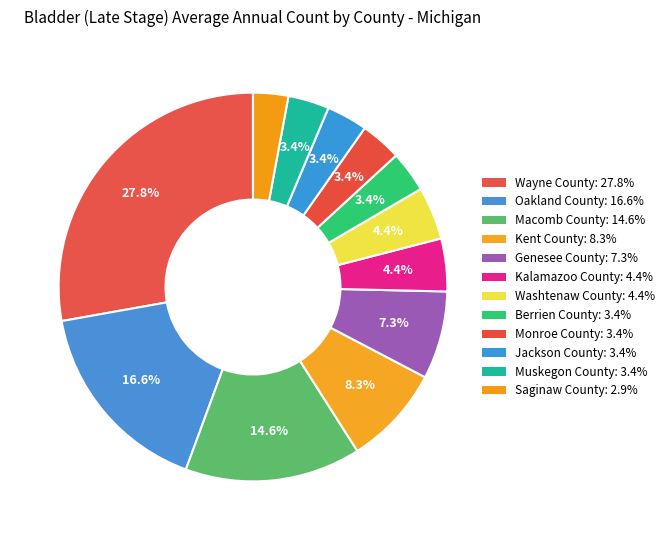

To the nearest percent, what is the difference between the Oakland County and Washtenaw County slice percentages?

12%